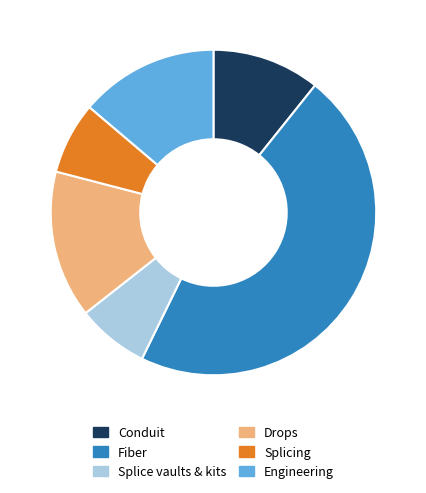

Does Splice vaults & kits account for over 50% of the chart?

No